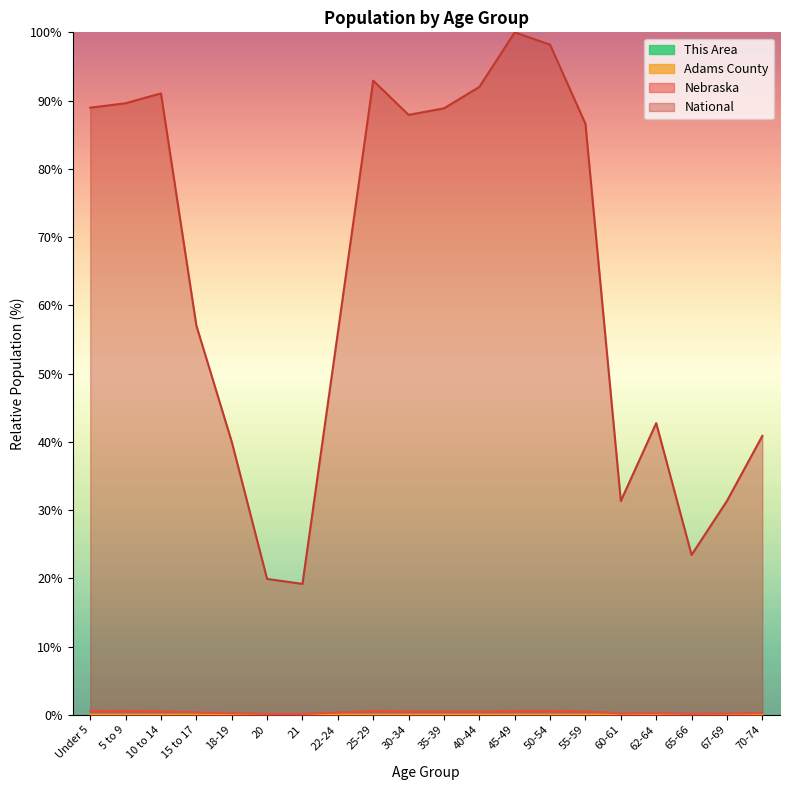

Reading right to left, list all the values displayed in this chart.

This Area: 0.0	0.0	0.0	0.0	0.0	0.0	0.0	0.0	0.0	0.0	0.0	0.0	0.0	0.0	0.0	0.0	0.0	0.0	0.0	0.0
Adams County: 0.0	0.0	0.0	0.0	0.0	0.0	0.0	0.0	0.0	0.0	0.0	0.0	0.0	0.0	0.0	0.0	0.0	0.0	0.0	0.0
Nebraska: 0.2	0.2	0.1	0.2	0.2	0.5	0.6	0.6	0.5	0.5	0.5	0.6	0.3	0.1	0.1	0.2	0.3	0.5	0.6	0.6
National: 40.9	31.3	23.4	42.7	31.3	86.6	98.2	100.0	92.0	88.9	87.9	92.9	56.0	19.2	19.9	40.0	57.0	91.1	89.6	89.0